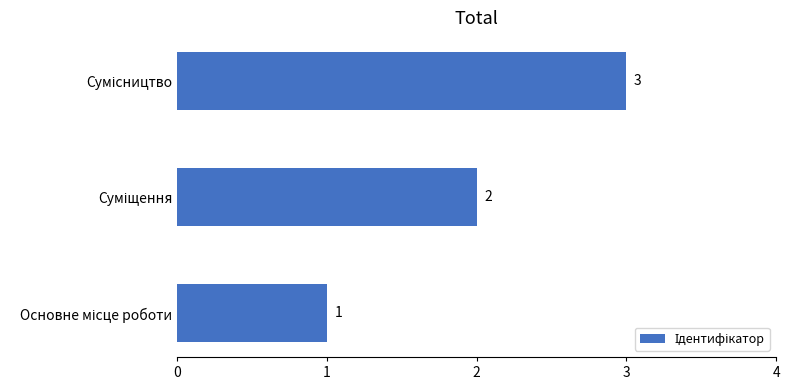

How many distinct data groups are displayed?

1